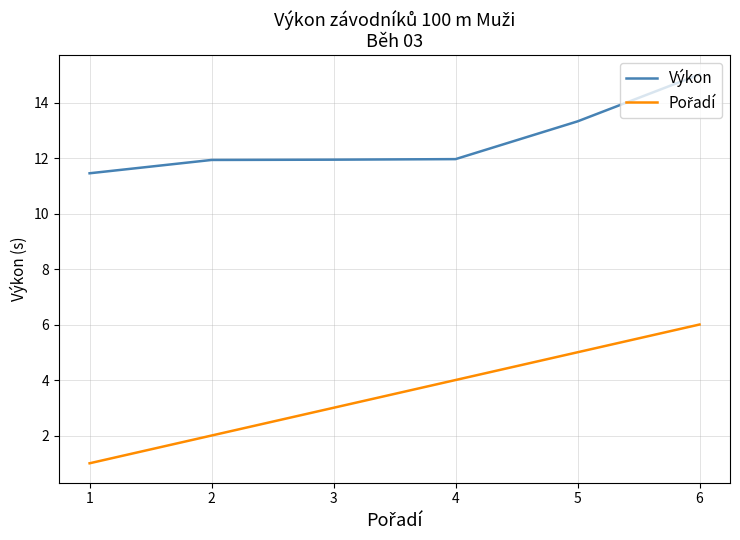

What is the difference between the highest and lowest values at 5?

8.3